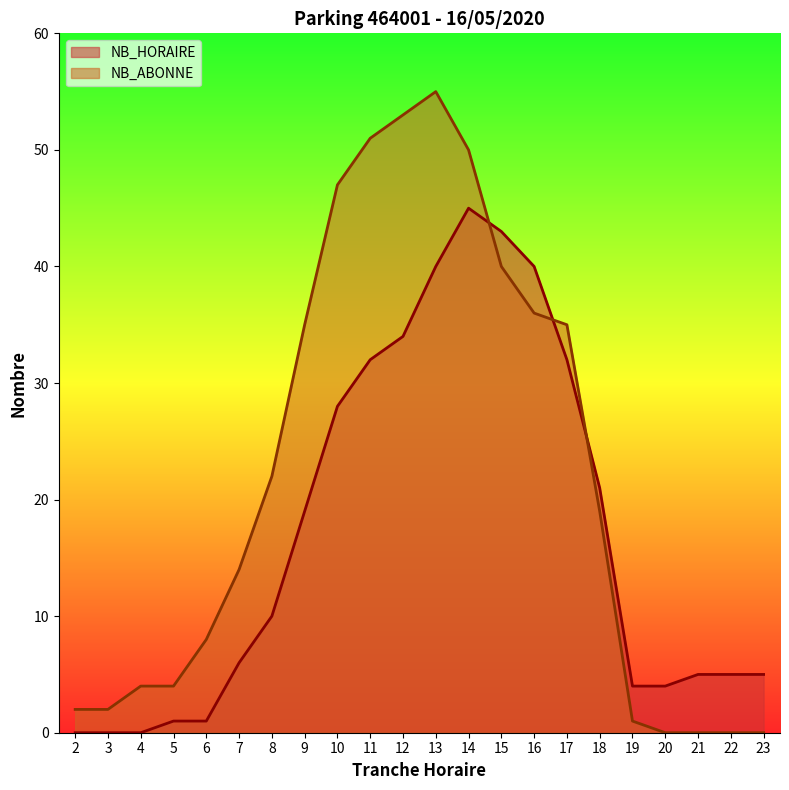

Reading right to left, what are all the values shown in this chart?

NB_HORAIRE: 5	5	5	4	4	21	32	40	43	45	40	34	32	28	19	10	6	1	1	0	0	0
NB_ABONNE: 0	0	0	0	1	19	35	36	40	50	55	53	51	47	35	22	14	8	4	4	2	2